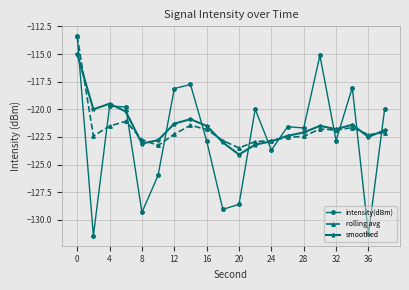

True or false: intensity(dBm) and smoothed intersect in this chart.

True